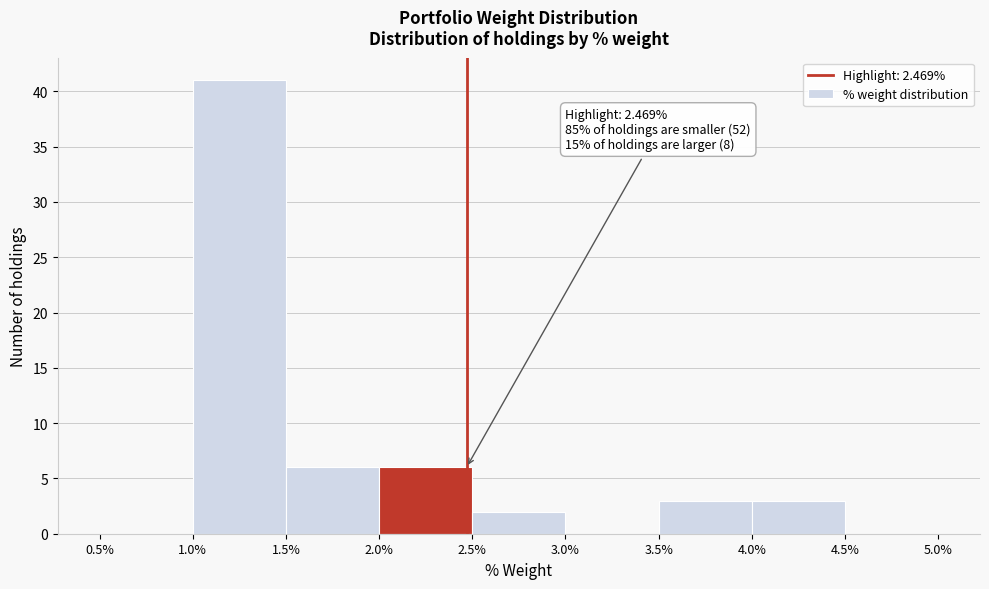

Which range on the x-axis has the tallest bar?

1.0% to 1.5%